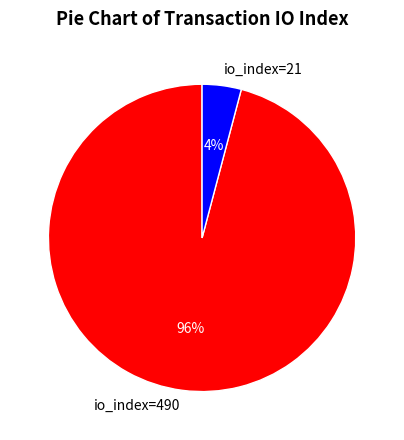

What is the largest slice in the pie chart?

io_index=490